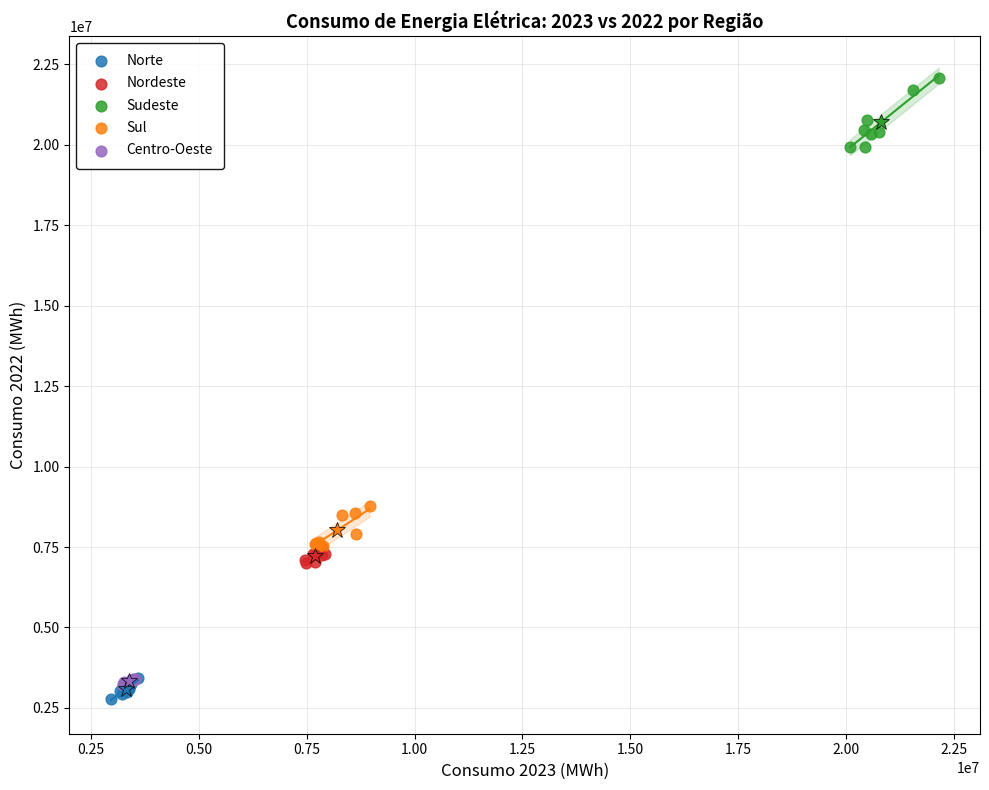

Which series reaches the minimum Y coordinate?

Norte